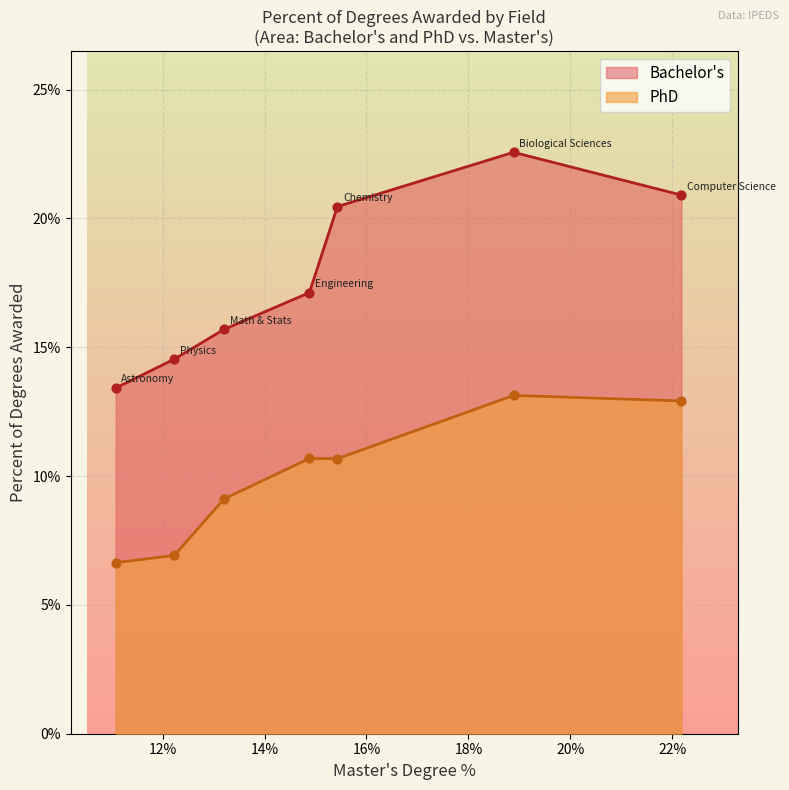

Is the value of PhD at 0.1320455862468611 greater than the value of Bachelor's at 0.18886131091074868?

No